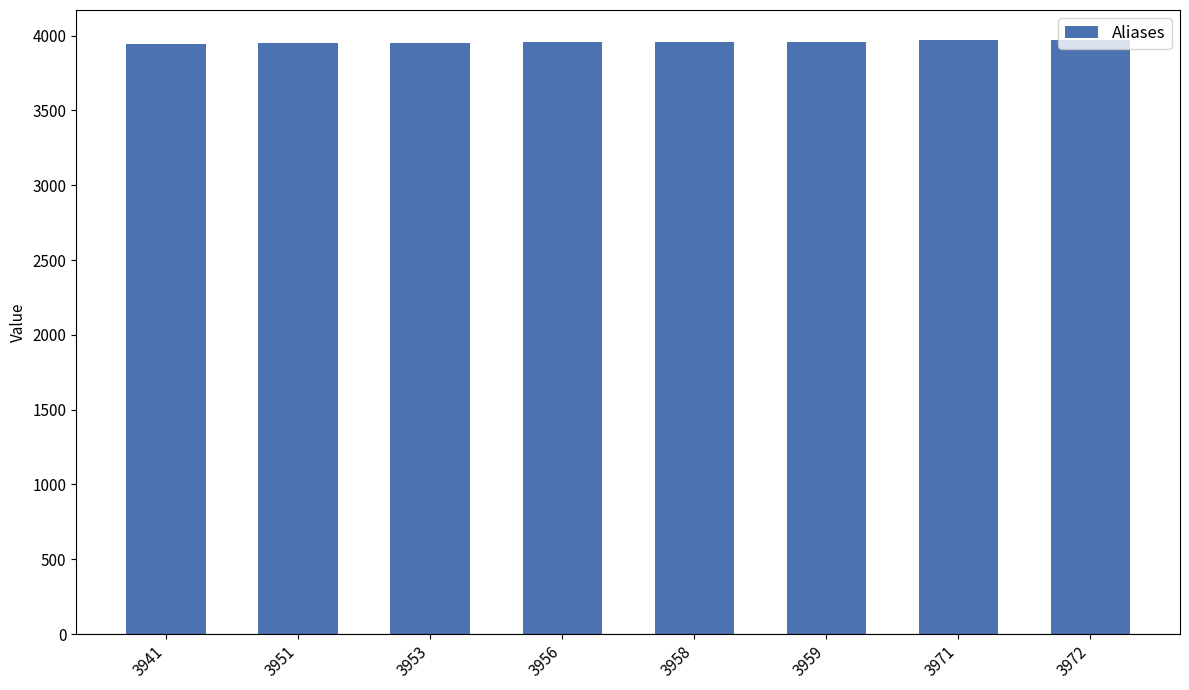

Approximately how many times larger is the value at 3953 compared to 3971?

1.0